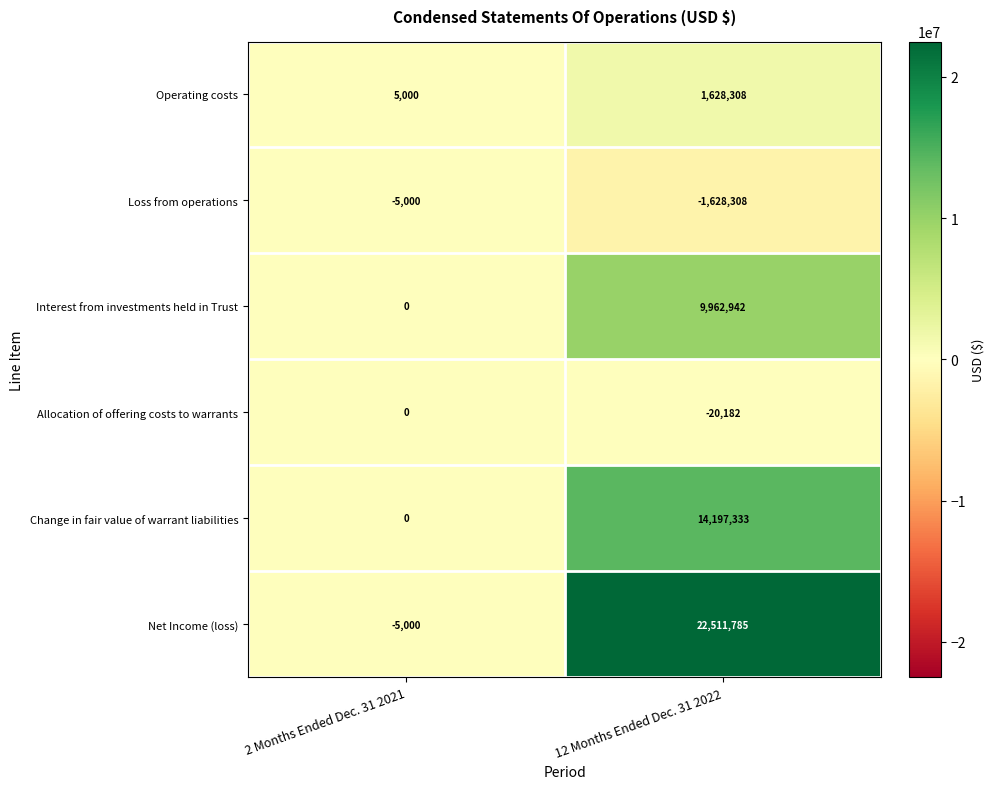

Count the number of data series in this chart.

6